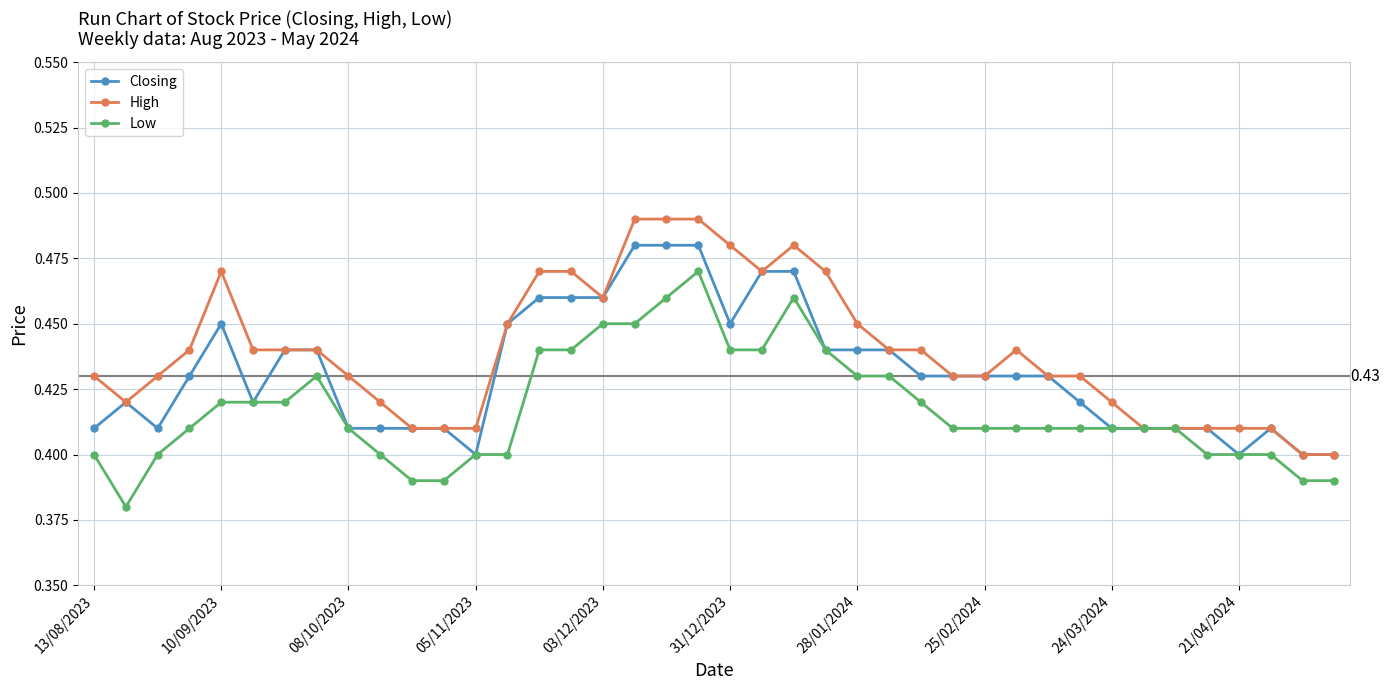

True or false: Low has more than 0 points higher than both neighbors.

True